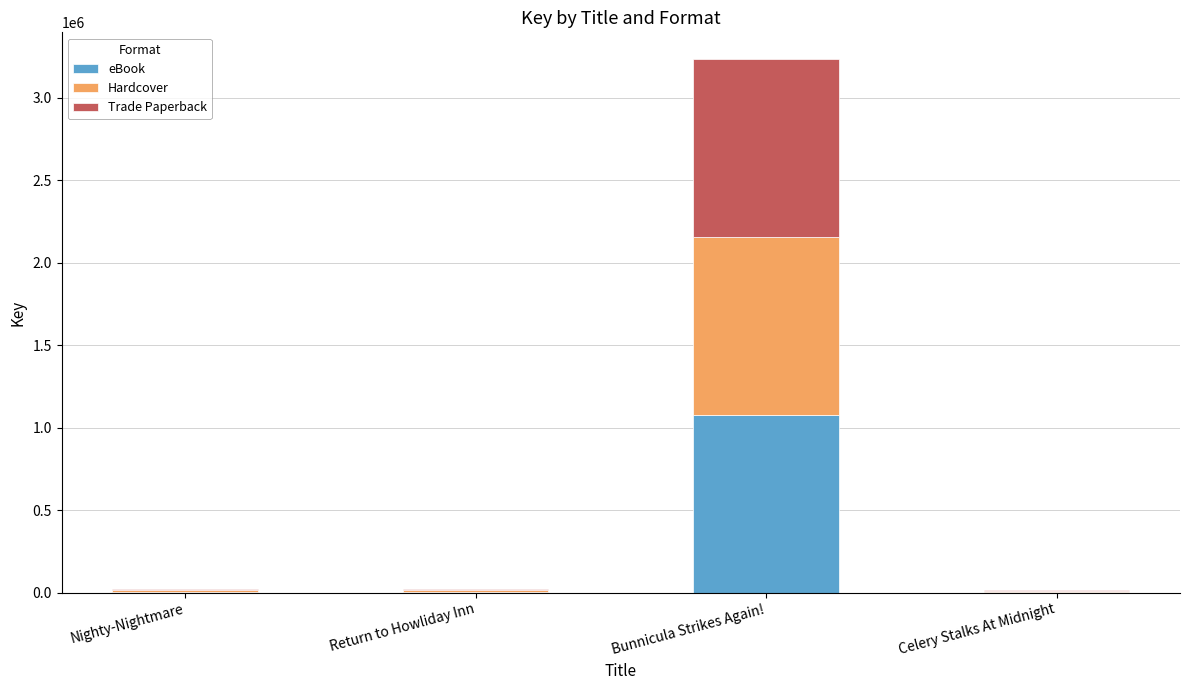

True or false: eBook has a value of 1735194 at Bunnicula Strikes Again!.

False